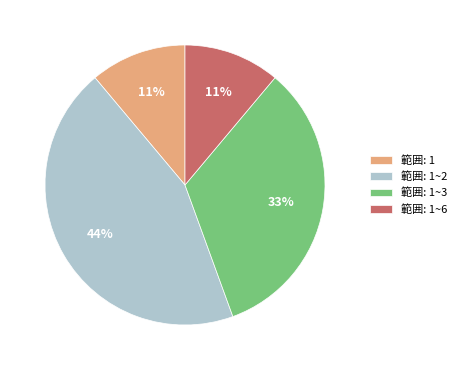

How many slices are in this pie chart?

4